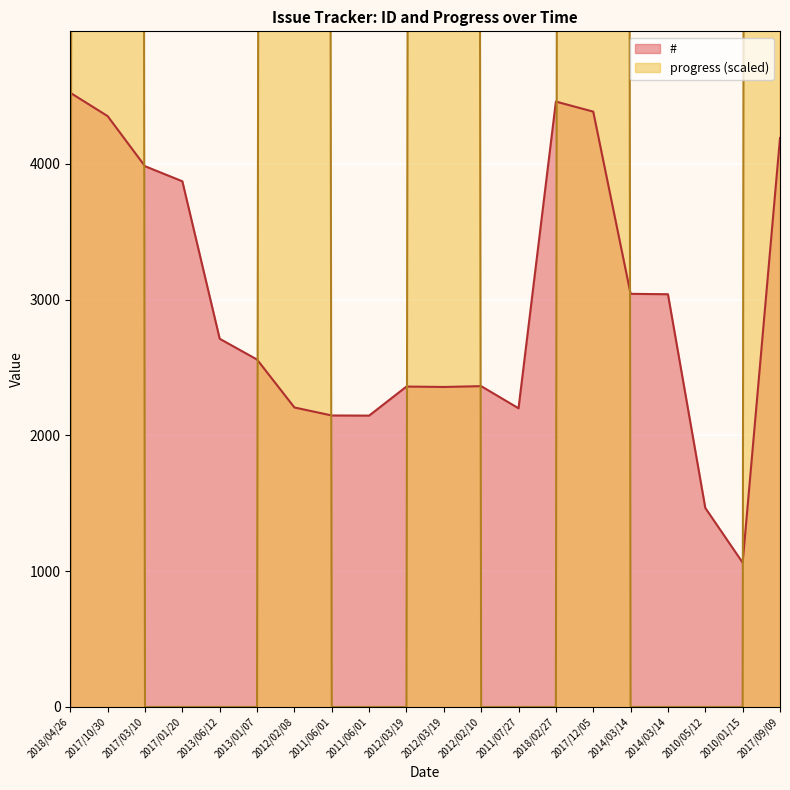

What is the difference between the maximum and second lowest values in the # series?

3058